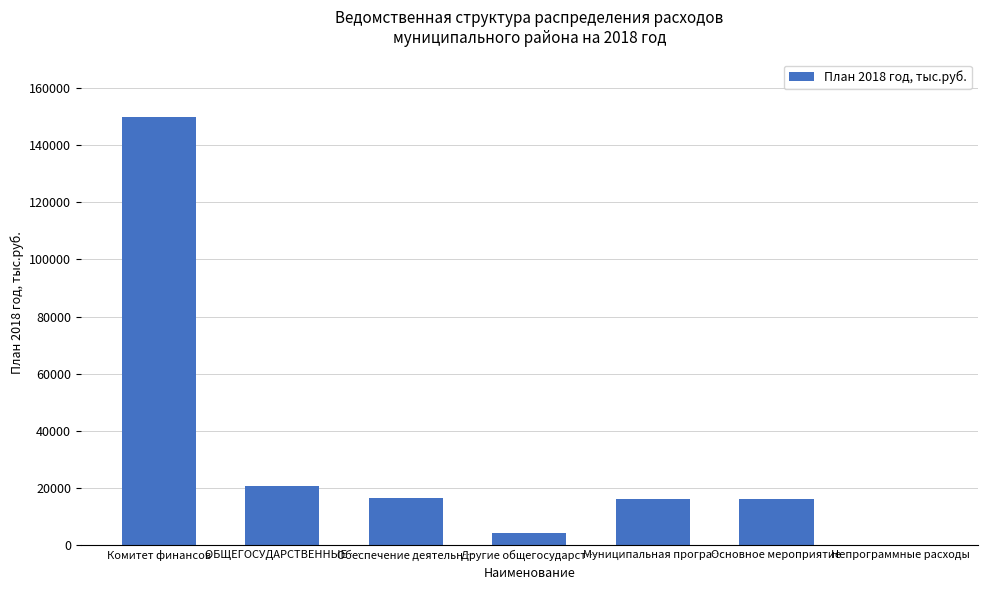

Where does the data first go above 16290?

Комитет финансов